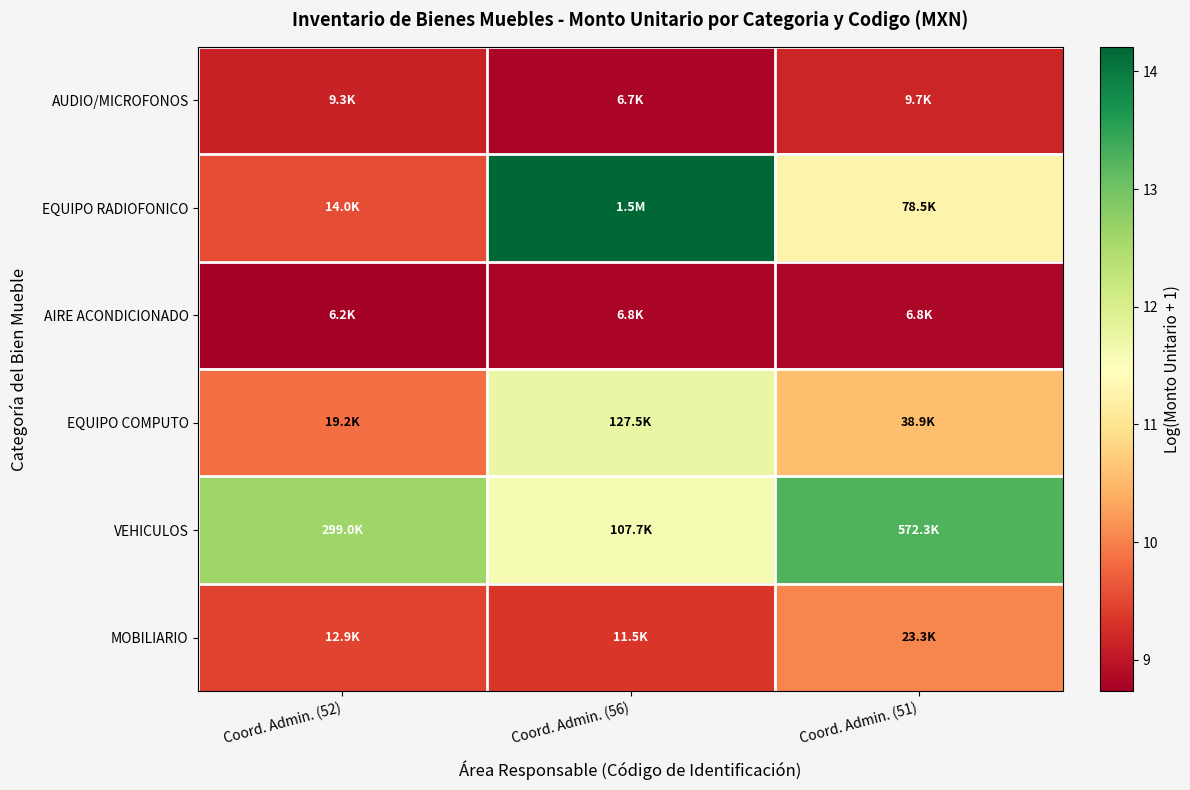

Which category has the lowest value across all series?

Coord. Admin. (52)